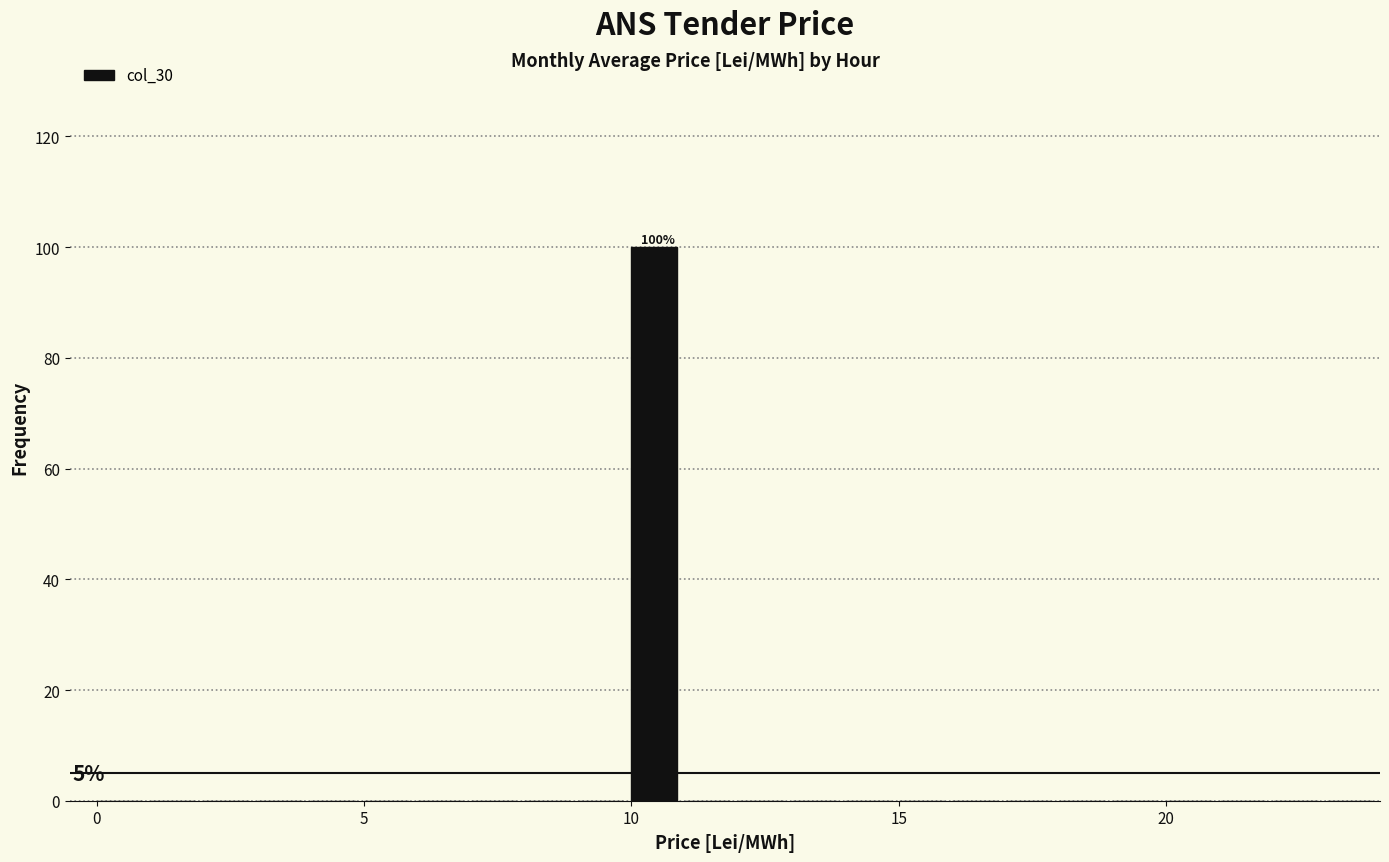

Around what value on the x-axis is the tallest bar? Give the approximate position of its centre, as read against the axis.

10.5